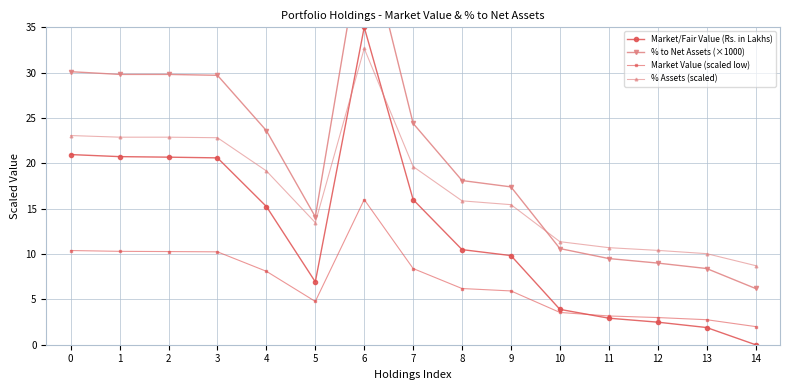

What is the value of the % Assets (scaled) point at the 5th from the left?

19.2